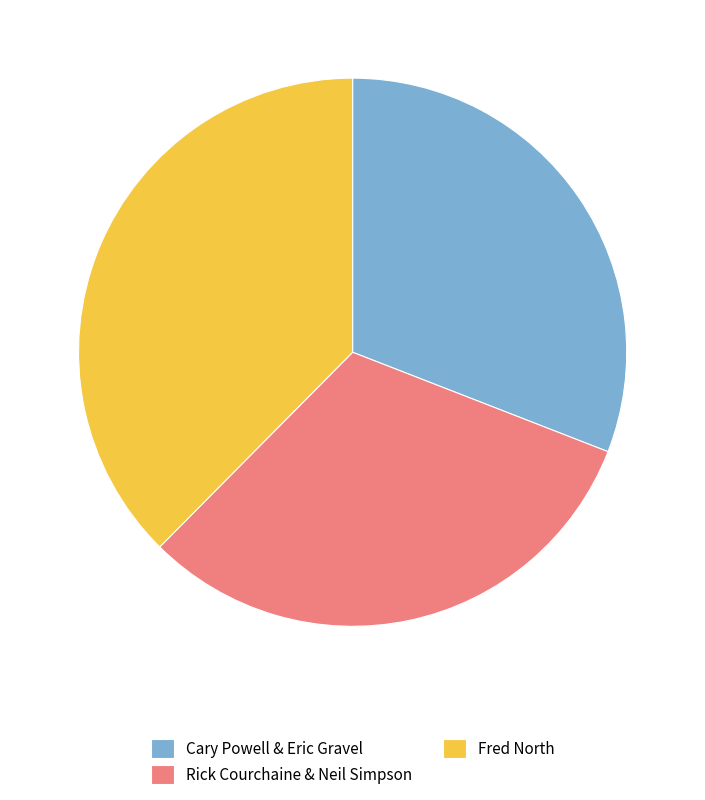

Between Cary Powell & Eric Gravel and Rick Courchaine & Neil Simpson, which is larger?

Rick Courchaine & Neil Simpson